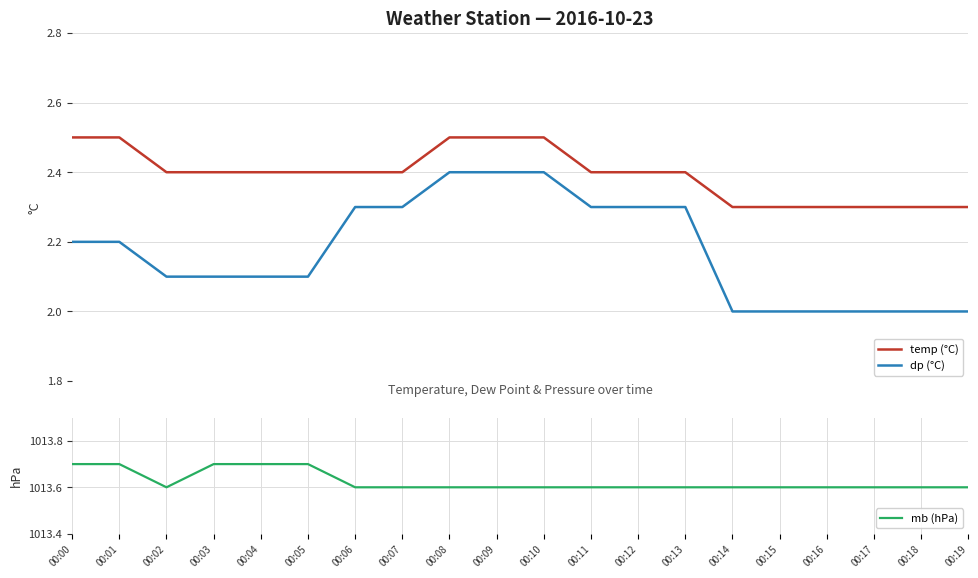

True or false: dp (°C) has more than 1 interior local peaks.

False